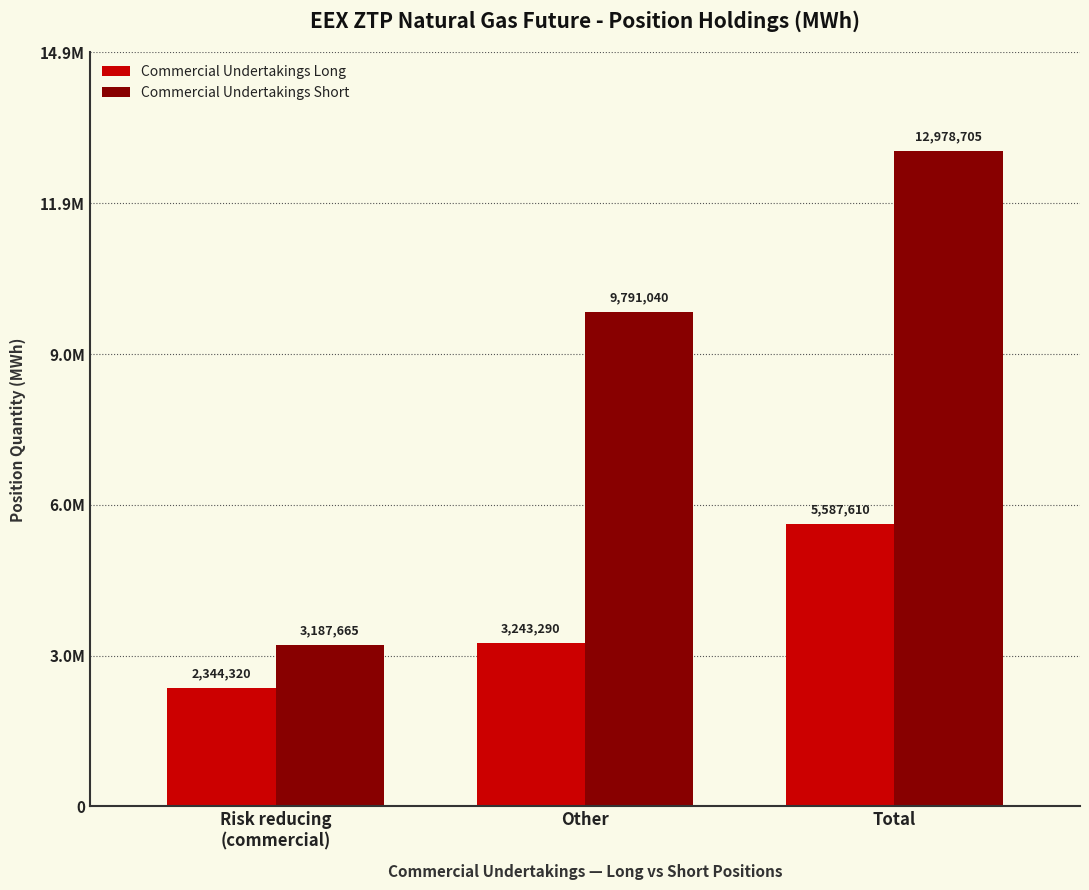

What is the value of the Commercial Undertakings Short bar at the 1st from the left?

3187665